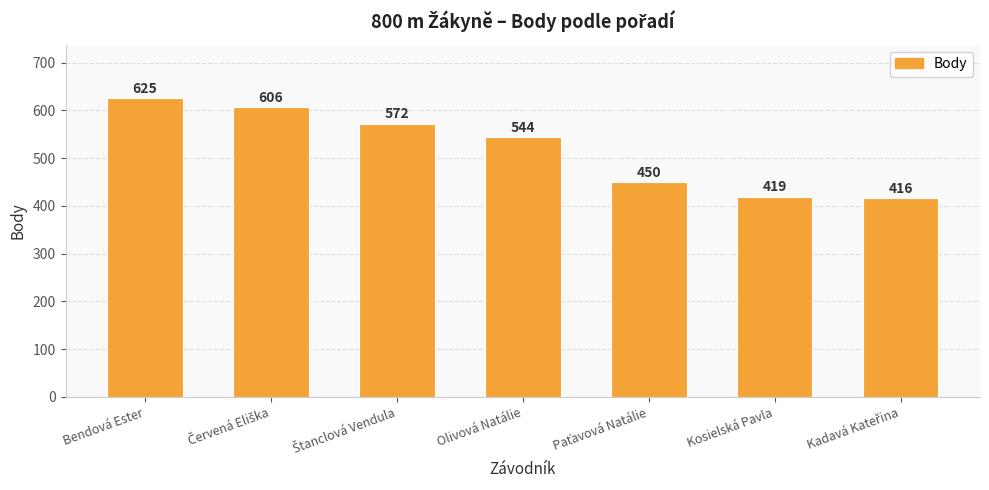

At which category does the chart reach its peak across all series?

Bendová Ester